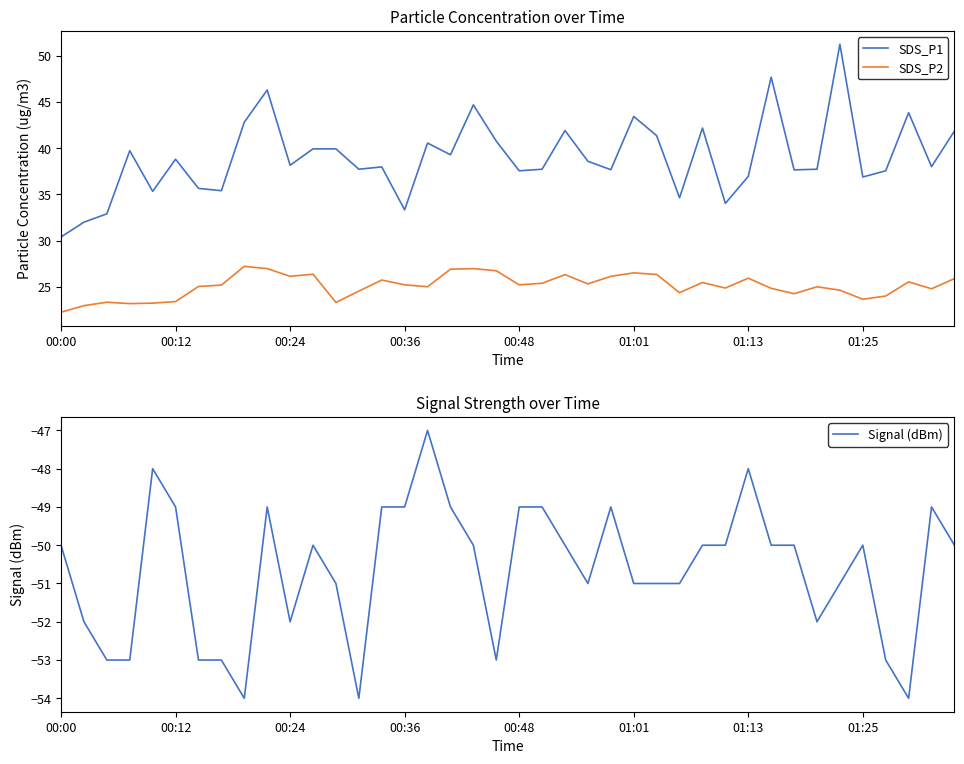

At which category is the sum across all series the highest?

34